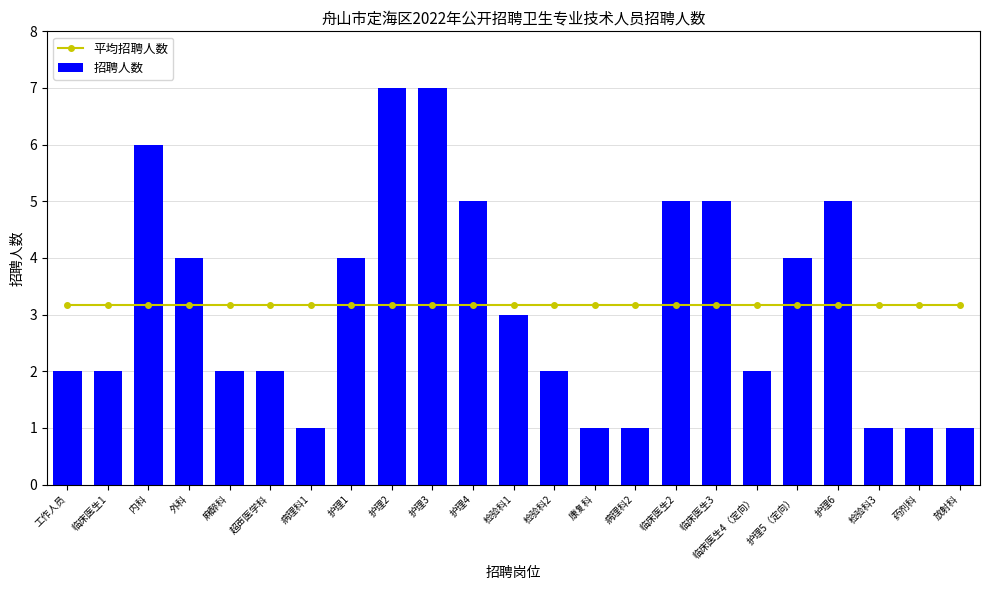

Is the value of 招聘人数 at 内科 greater than the value of 平均招聘人数 at 护理1?

Yes